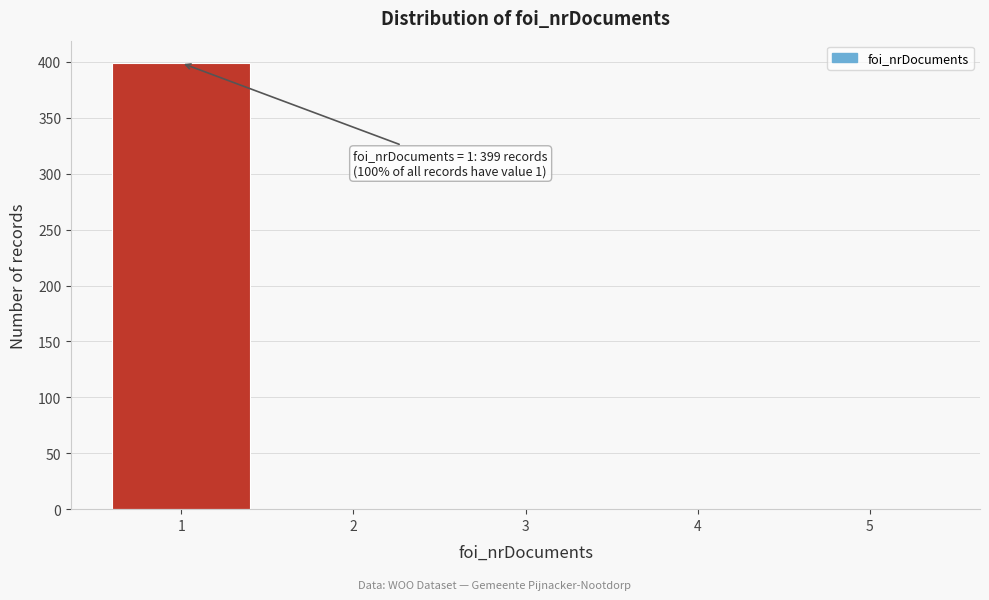

Which range on the x-axis has the tallest bar?

0.5 to 1.5